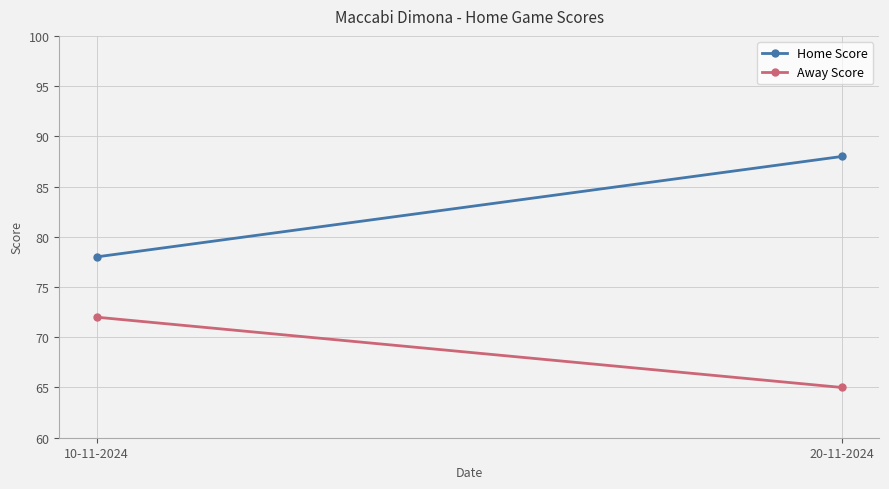

Which series has the widest spread of values?

Home Score